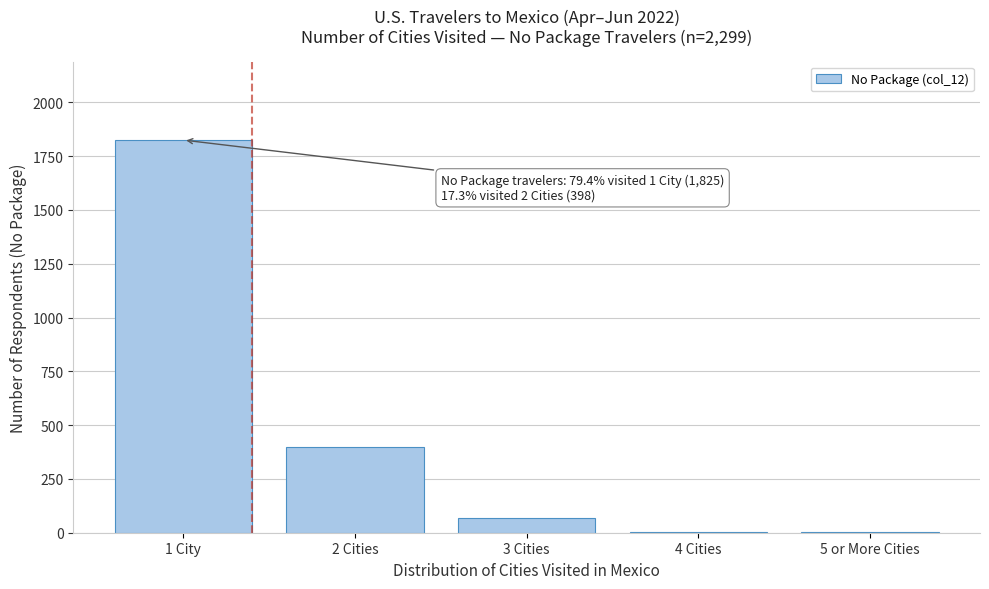

Where is the data nearest to the value 913?

2 Cities